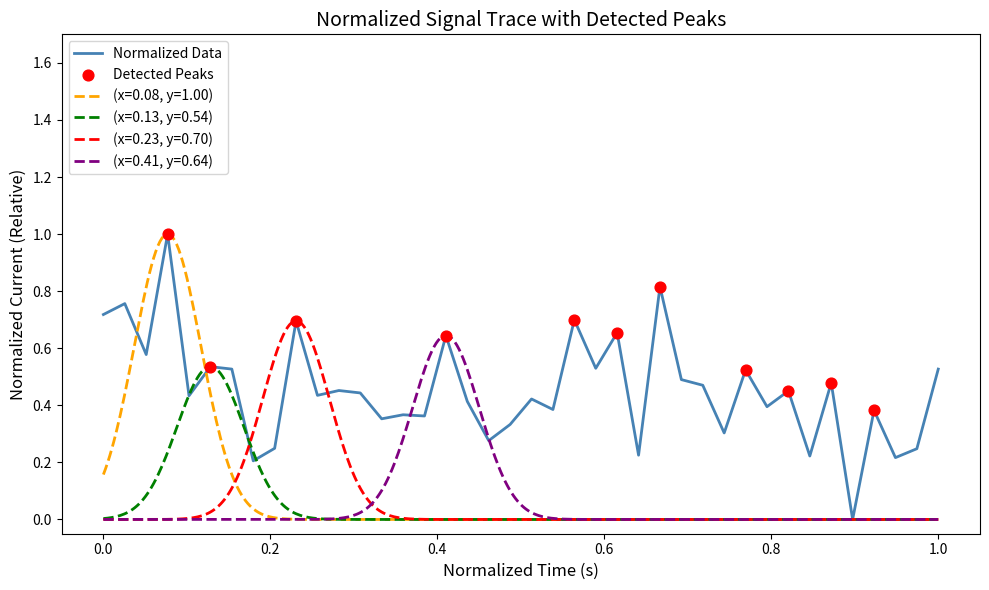

What is the maximum value for Normalized Data?

1.0